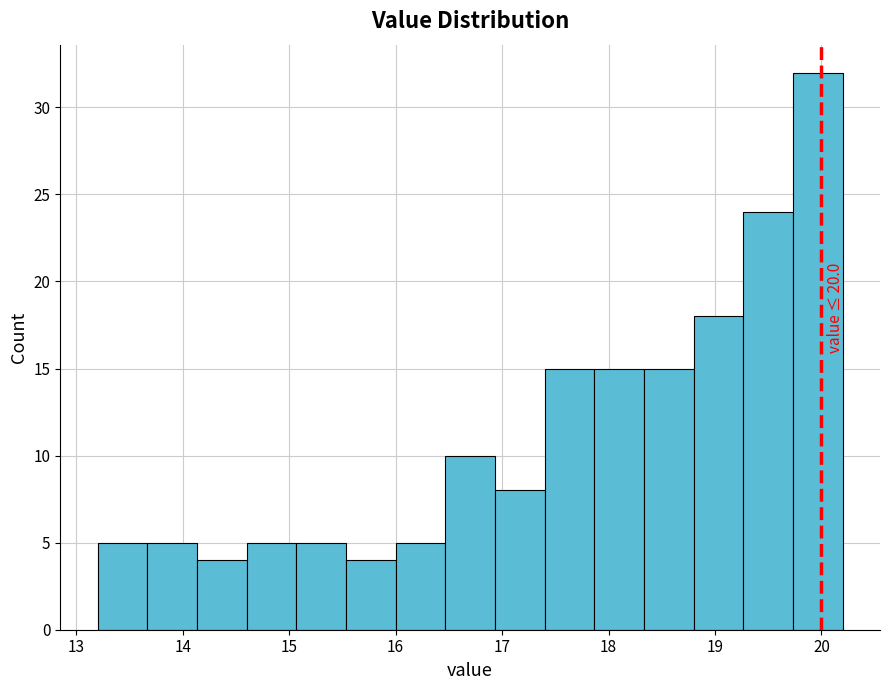

Which range on the x-axis has the tallest bar?

19.7 to 20.2